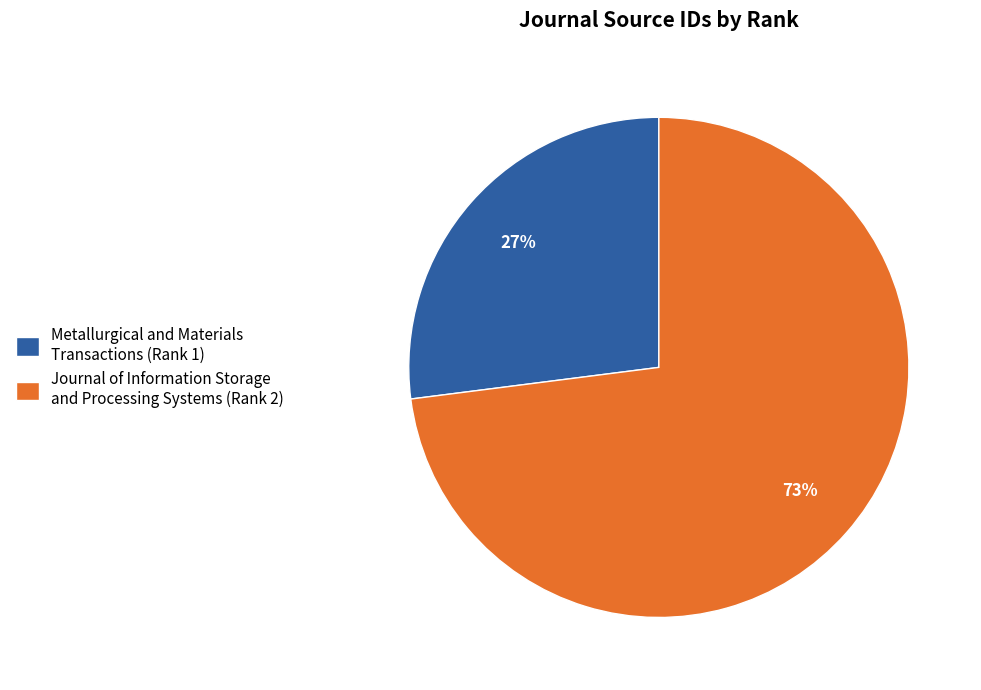

To the nearest percent, what is the combined percentage of Metallurgical and Materials Transactions and Journal of Information Storage and Processing Systems?

100%